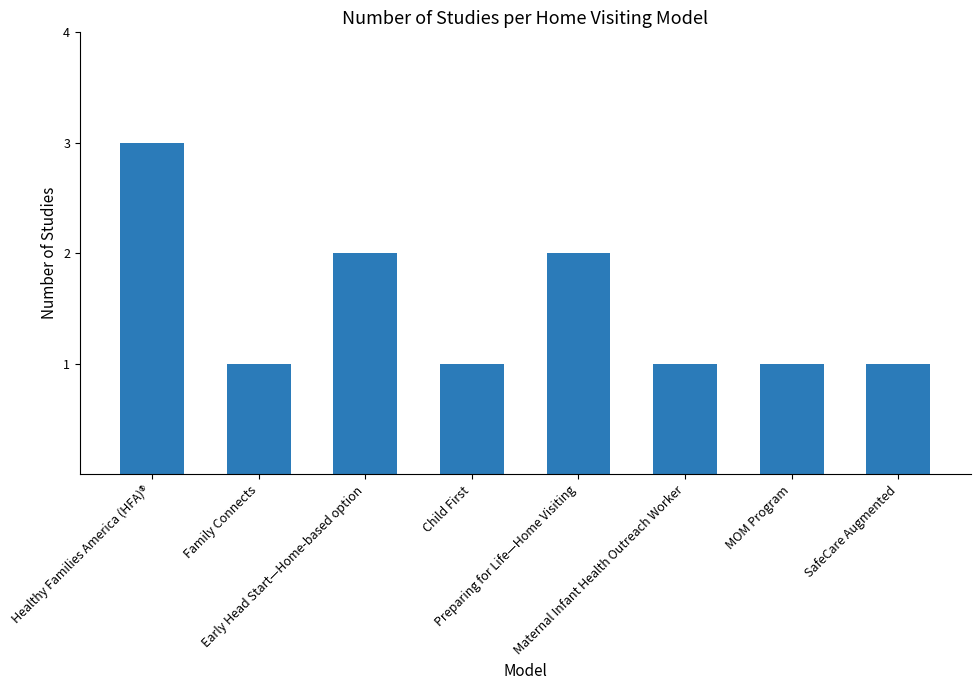

What is the smallest value displayed?

1